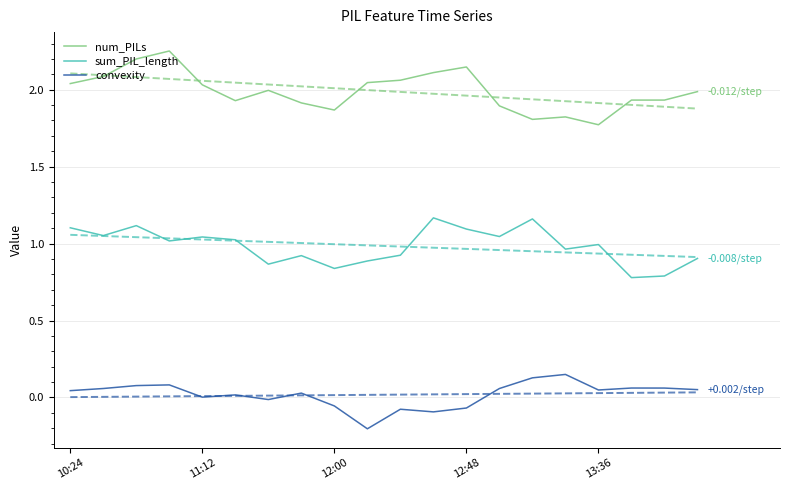

The value of convexity at 15 is 0.2. True or false?

False